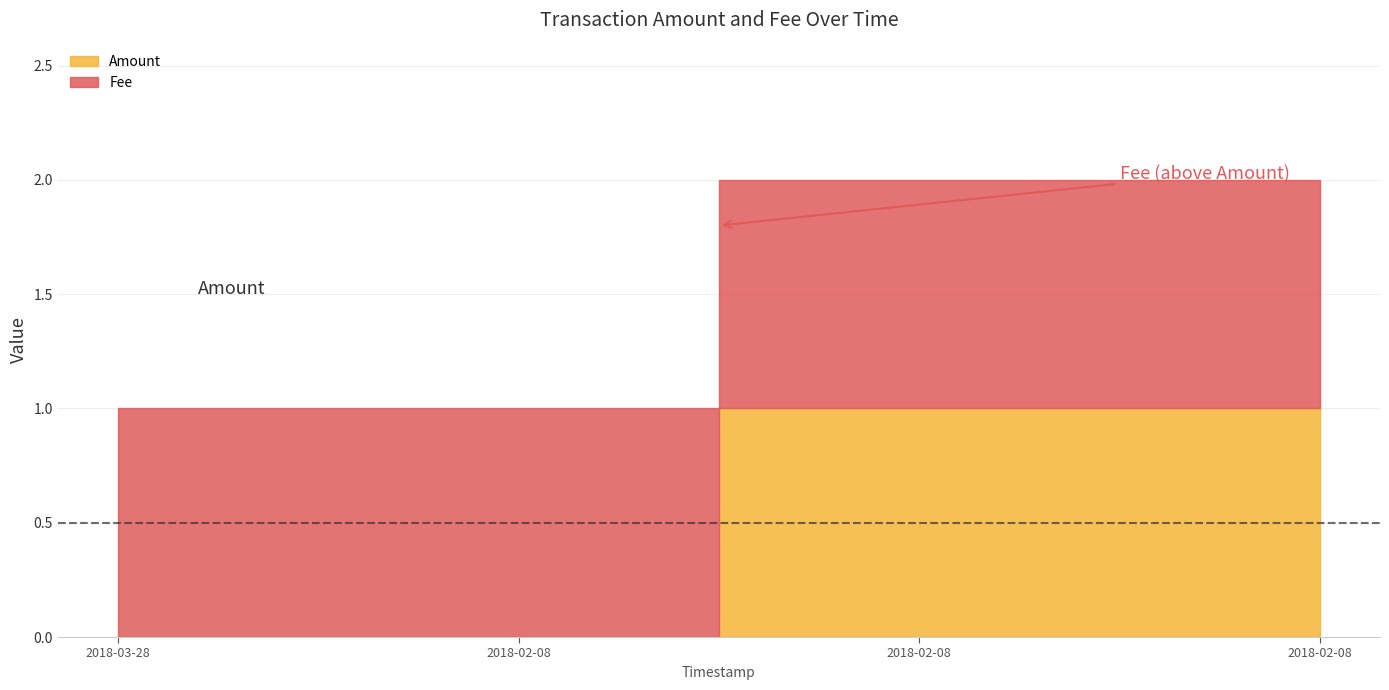

True or false: Amount and Fee intersect in this chart.

False